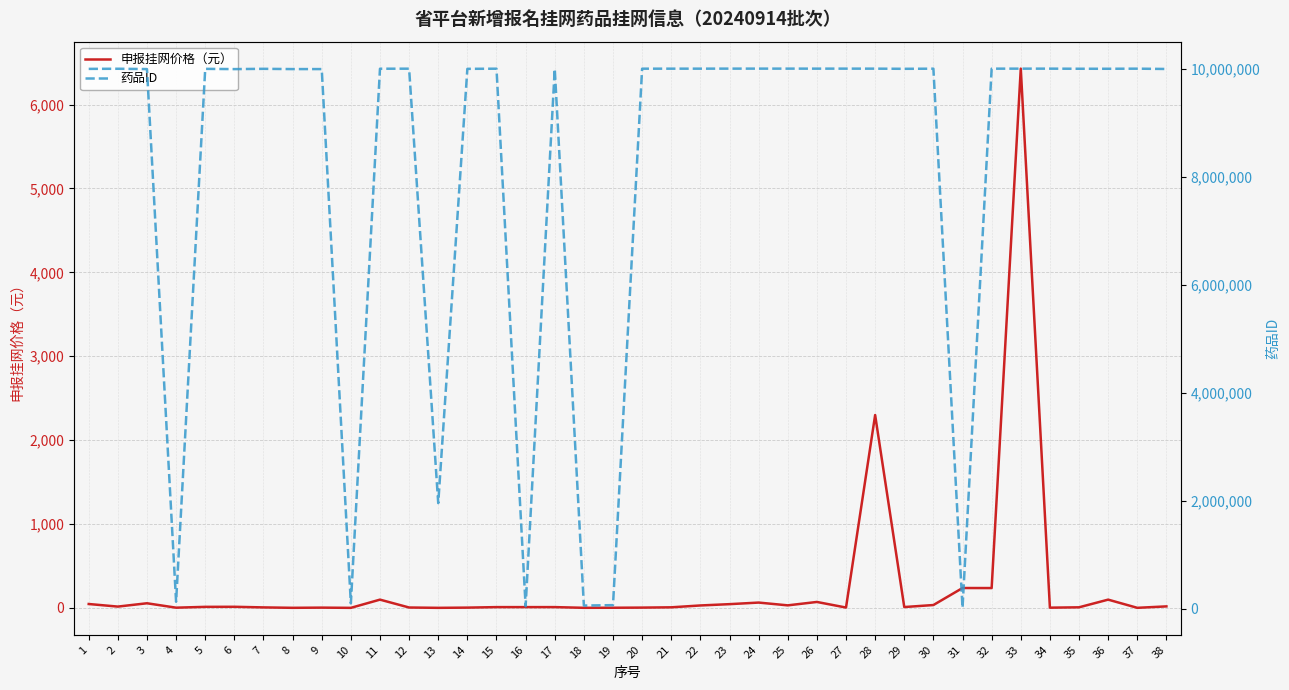

Count the number of data series in this chart.

2